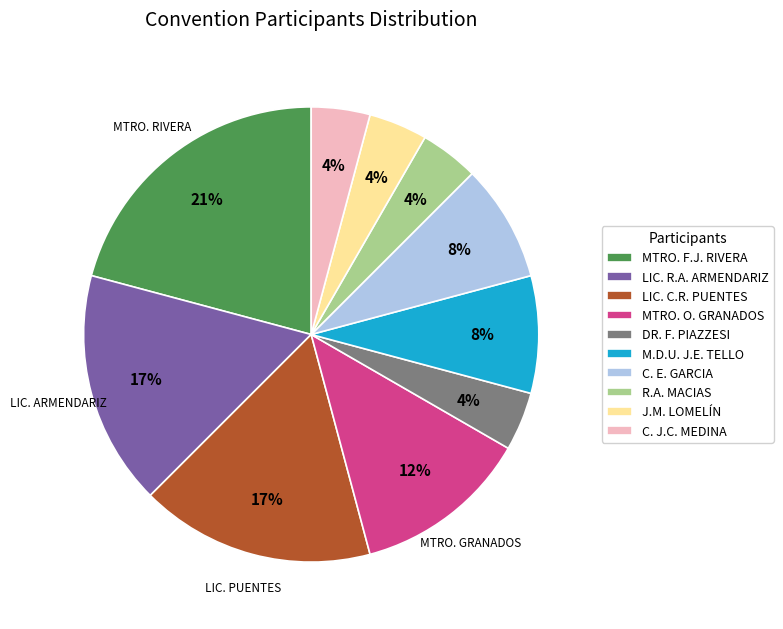

Approximately how many times larger is the value at MTRO. O. GRANADOS compared to M.D.U. J.E. TELLO?

1.5